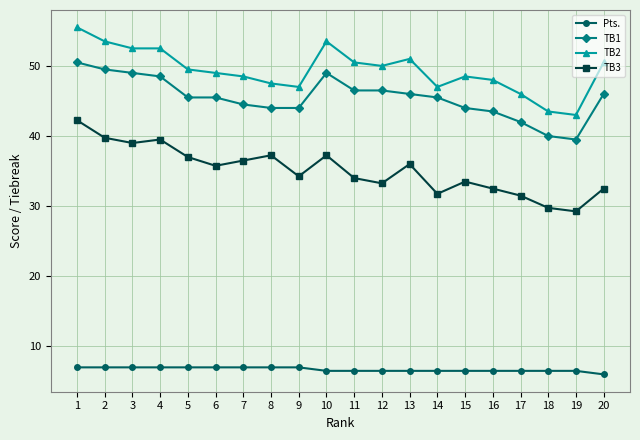

Rank the series by their maximum value, from highest to lowest.

TB2, TB1, TB3, Pts.